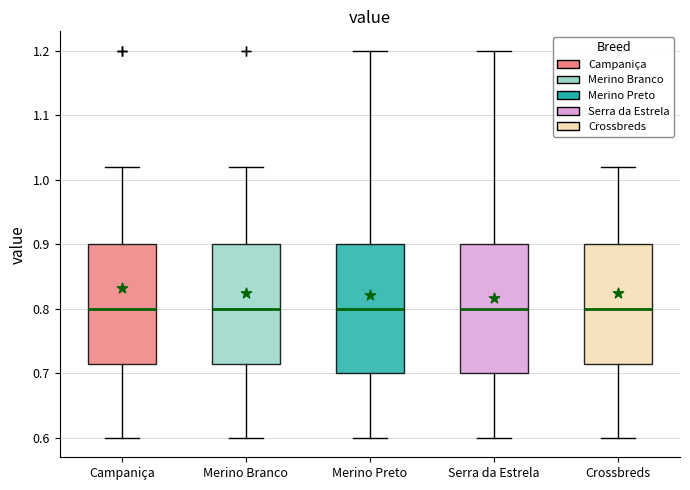

Where does the median line of the box for Crossbreds sit on the y-axis? The values are not printed on the chart, so give them approximately, as read against the axis.

0.80